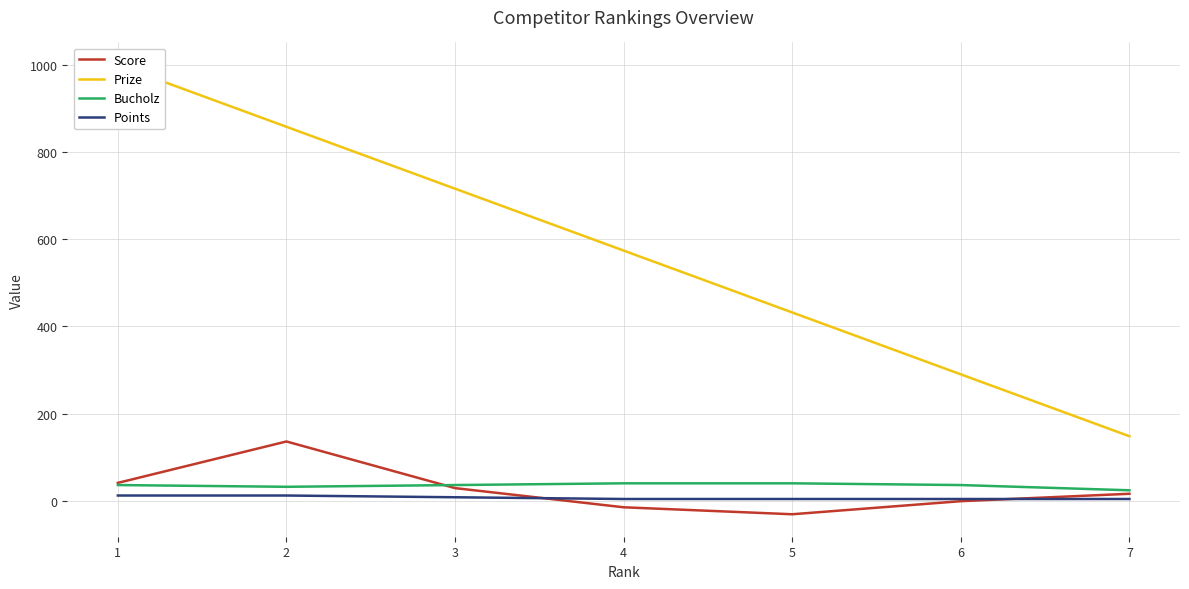

How many values in the Points series exceed 4?

3